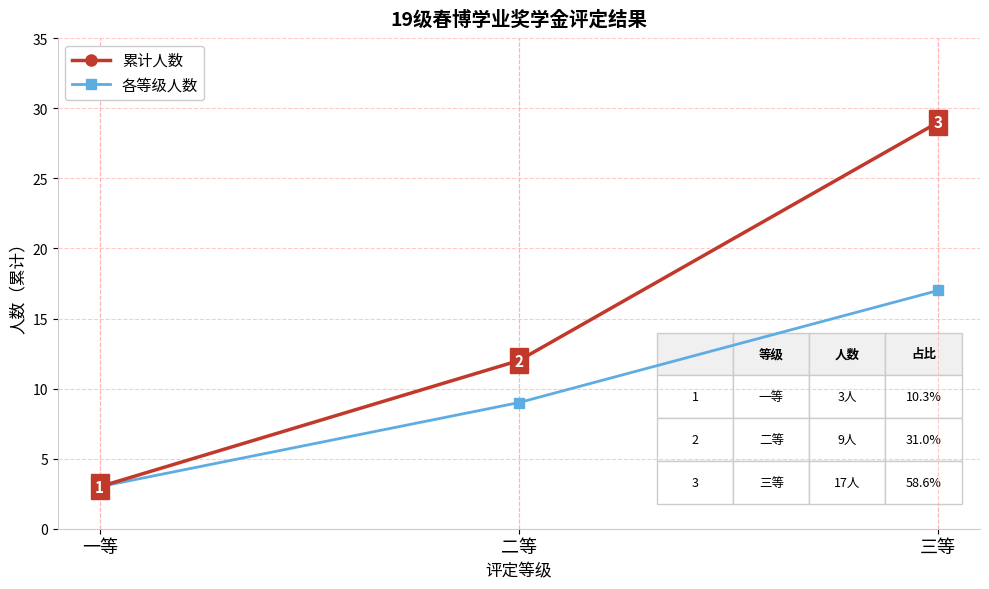

At which label does 各等级人数 reach its minimum?

一等